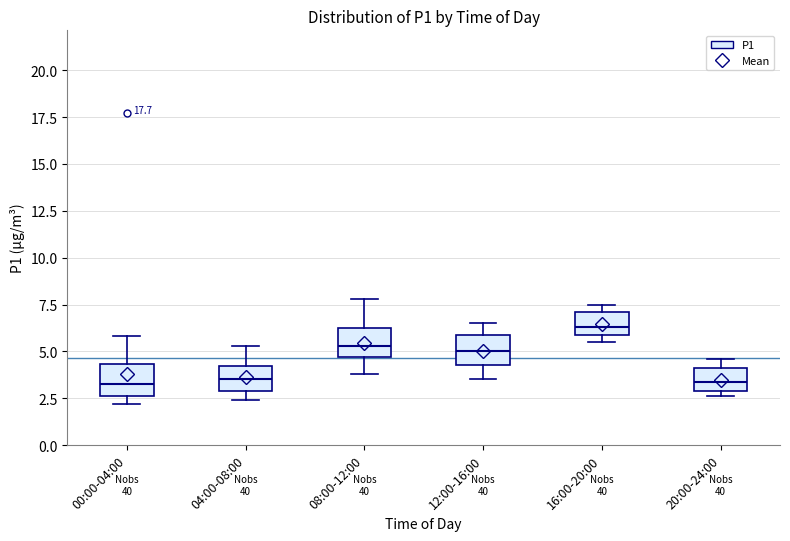

Reading left to right, read every box against the y-axis: the position of its median line, the range the box covers, and the ends of its whiskers. The values are not printed on the chart, so give them approximately, as read against the axis.

00:00-04:00: median 3.5, box 2.5 to 4.5, whiskers 2.0 to 6.0
04:00-08:00: median 3.5, box 3.0 to 4.0, whiskers 2.5 to 5.5
08:00-12:00: median 5.5, box 4.5 to 6.0, whiskers 4.0 to 8.0
12:00-16:00: median 5.0, box 4.5 to 6.0, whiskers 3.5 to 6.5
16:00-20:00: median 6.5, box 6.0 to 7.0, whiskers 5.5 to 7.5
20:00-24:00: median 3.5, box 3.0 to 4.0, whiskers 2.5 to 4.5